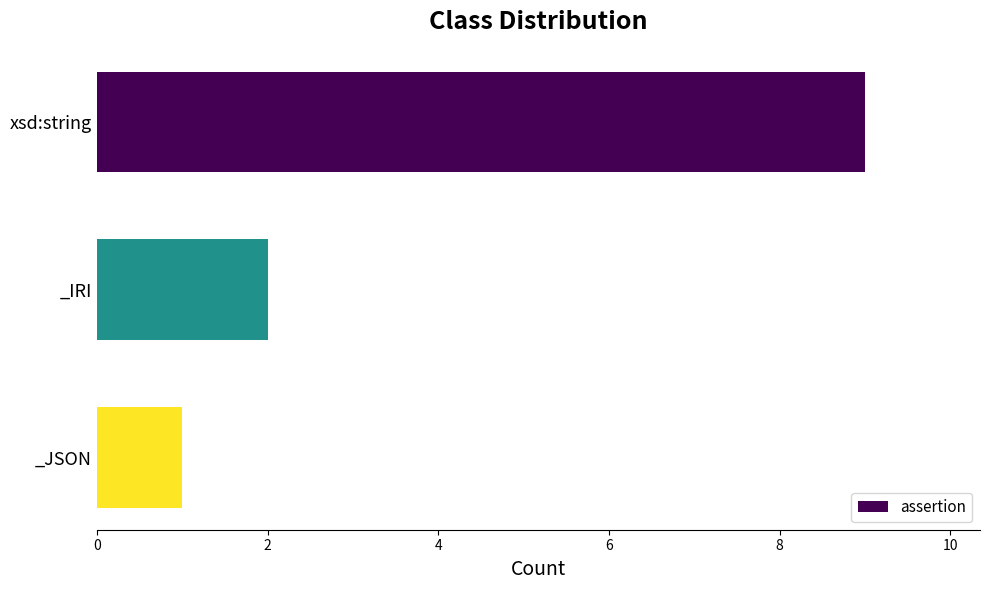

True or false: the data shows 2 at _IRI.

True